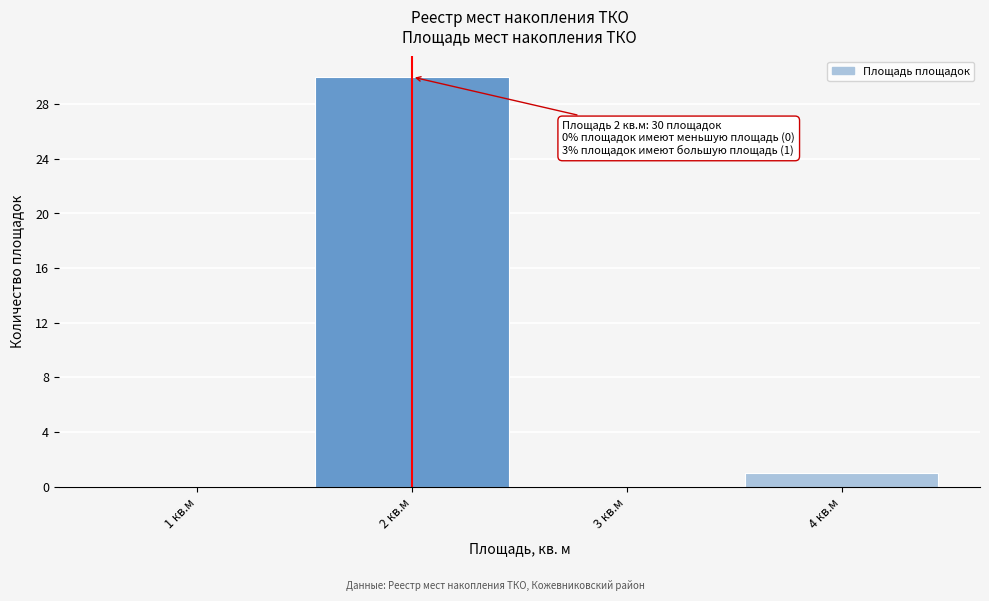

Reading left to right, extract all data points from this chart.

1 кв.м=0	2 кв.м=30	3 кв.м=0	4 кв.м=1